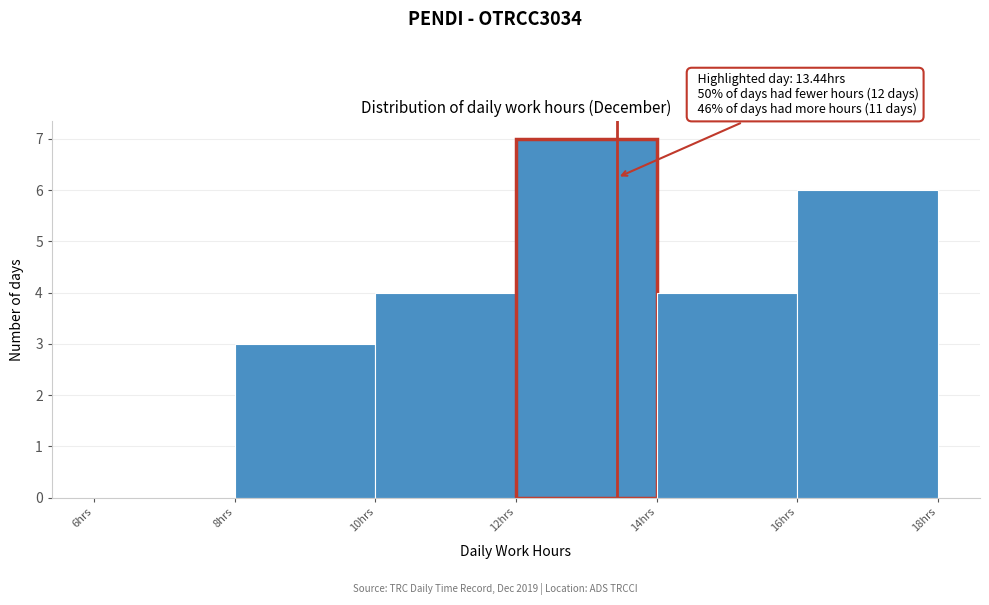

Over which range of the x-axis is the bar tallest?

12 to 14